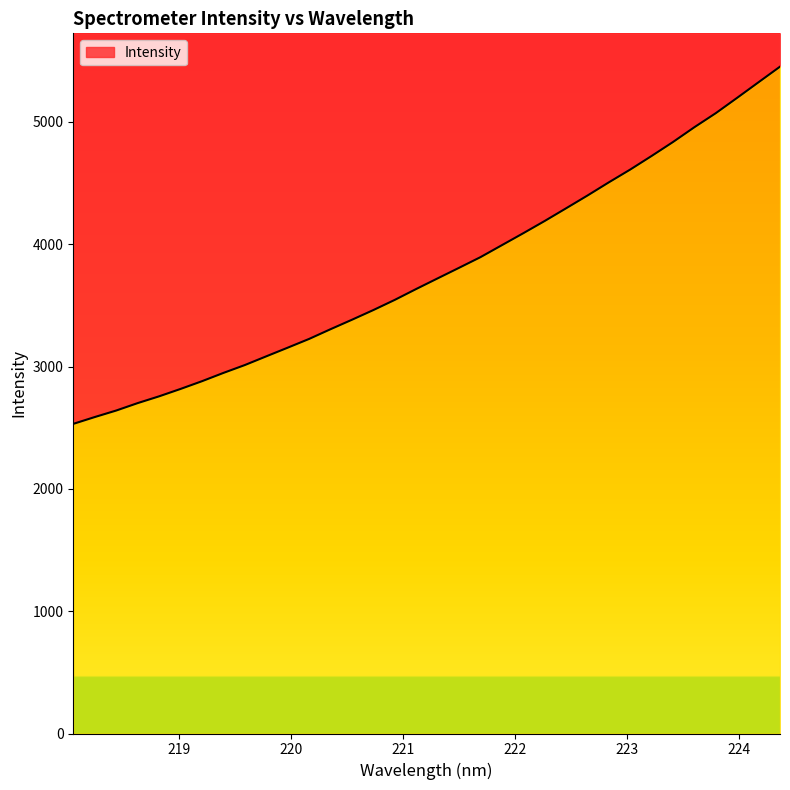

Which label corresponds to the largest value in the chart?

224.3616